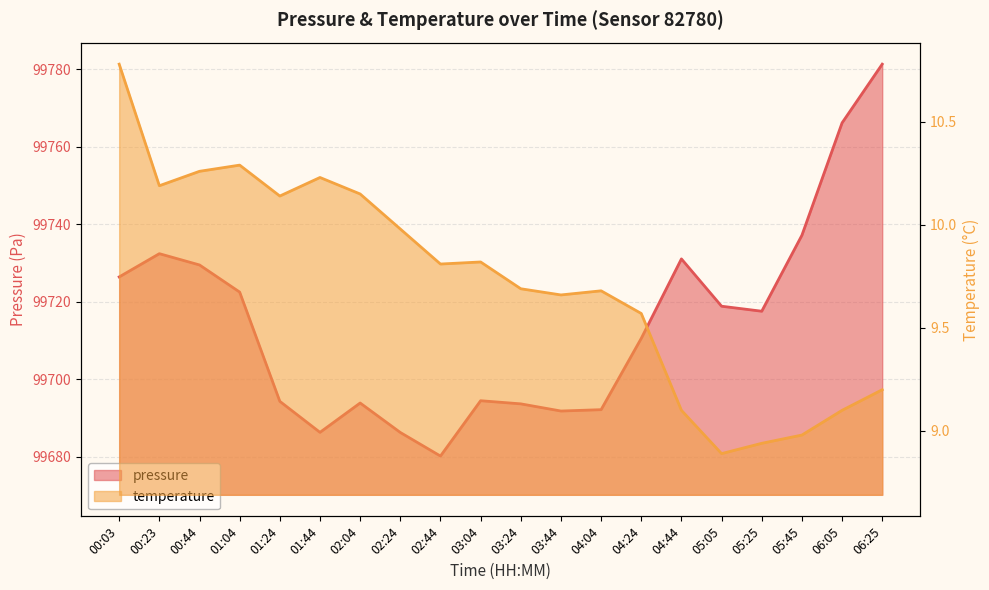

Is it true that temperature equals 9.1 at 06:05?

True